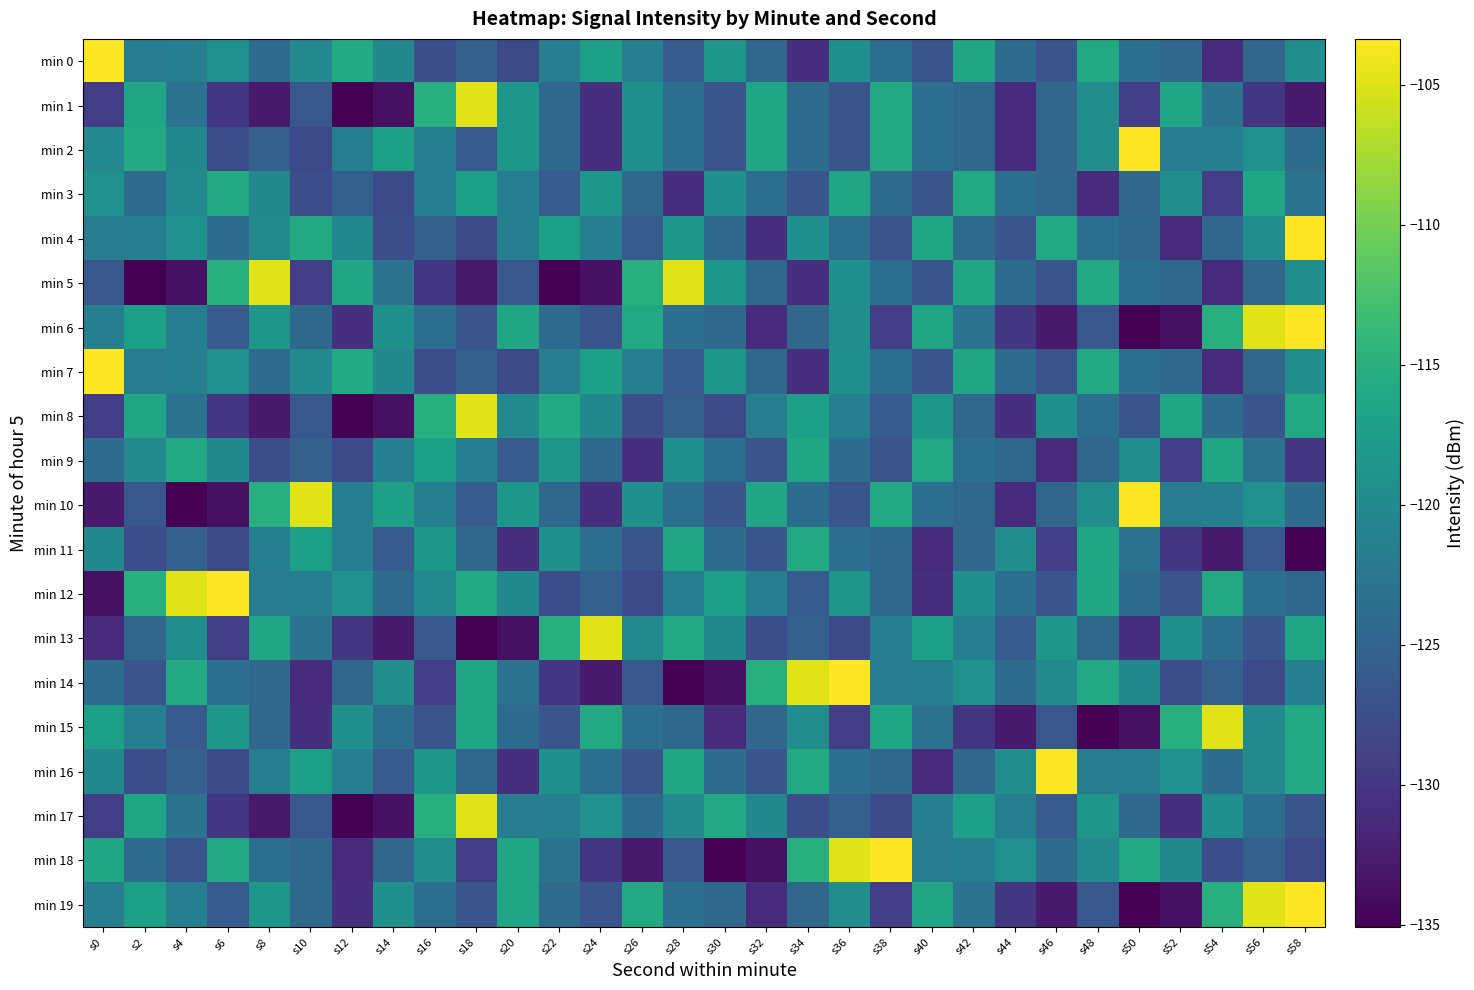

What is the total value across all series at s46?

-2484.3